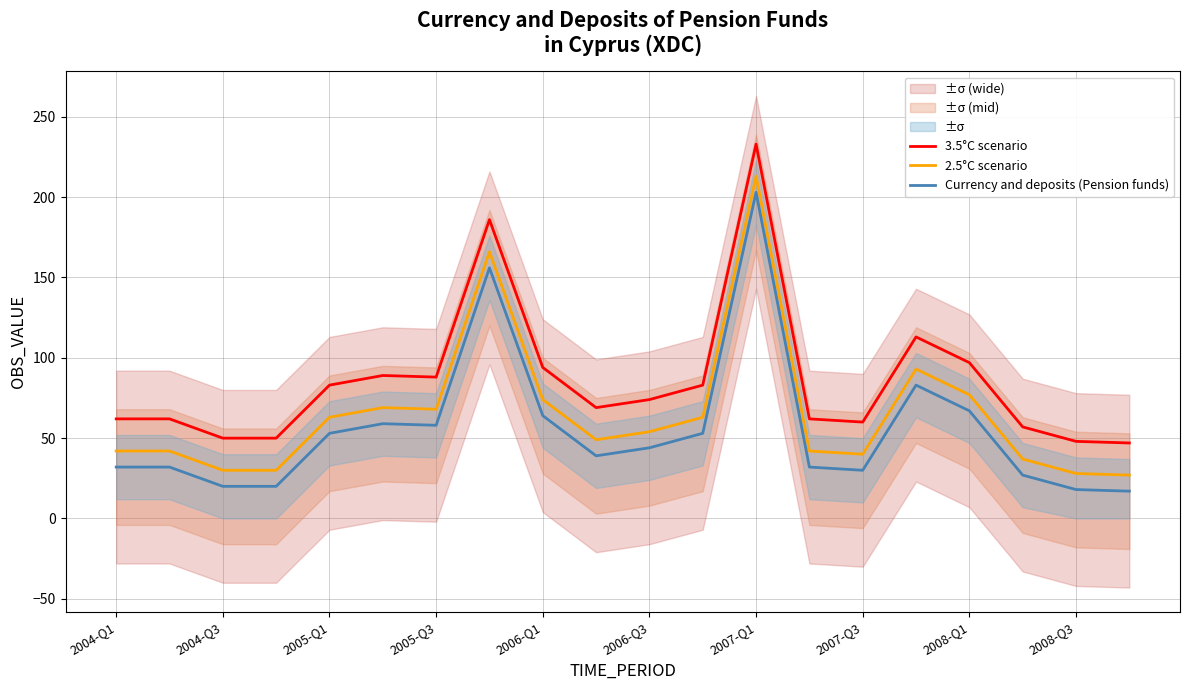

Reading right to left, transcribe all the data shown in this chart.

3.5°C scenario: 47	48	57	97	113	60	62	233	83	74	69	94	186	88	89	83	50	50	62	62
2.5°C scenario: 27	28	37	77	93	40	42	213	63	54	49	74	166	68	69	63	30	30	42	42
Currency and deposits (Pension funds): 17	18	27	67	83	30	32	203	53	44	39	64	156	58	59	53	20	20	32	32